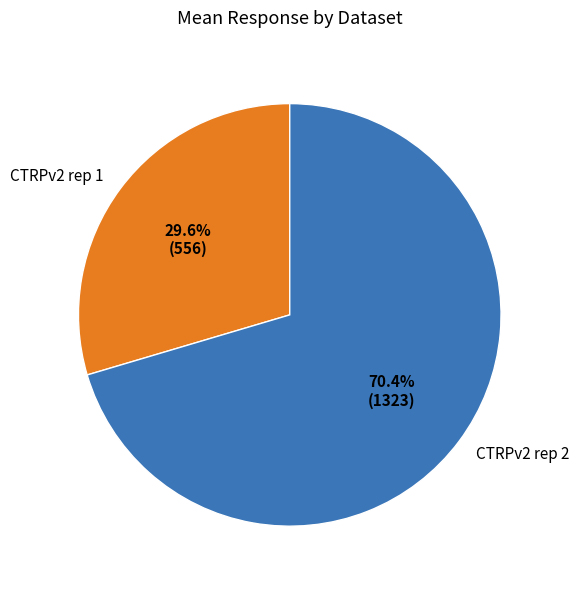

Which category has the smallest portion of the pie?

CTRPv2 rep 1